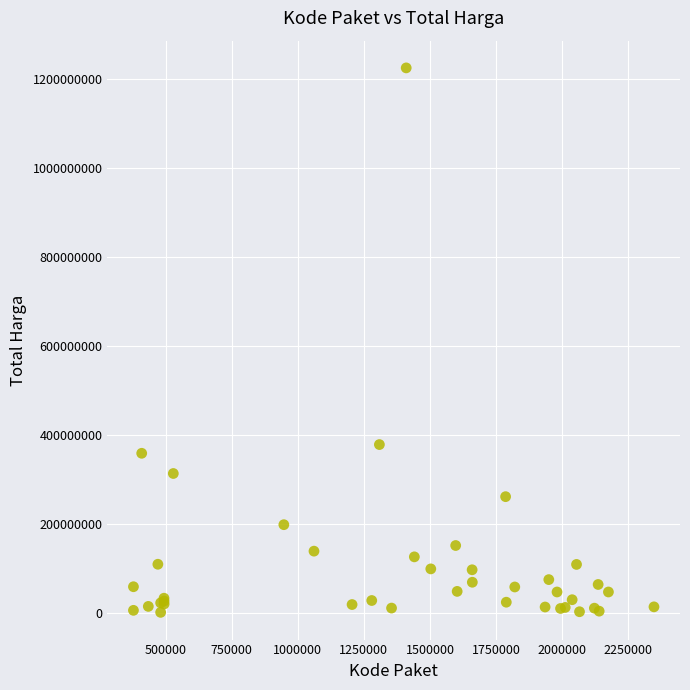

What Y value in the scatter plot is closest to 613538875?

379075000